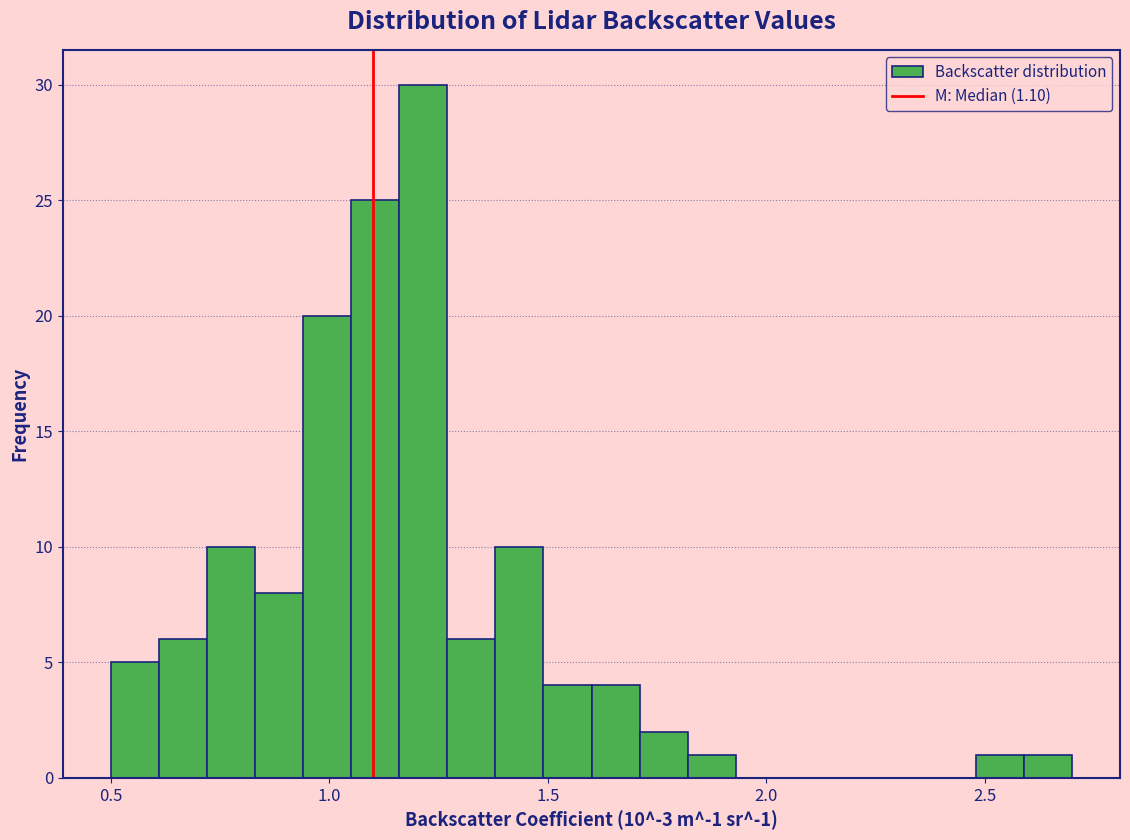

Around what value on the x-axis is the tallest bar? Give the approximate position of its centre, as read against the axis.

1.20